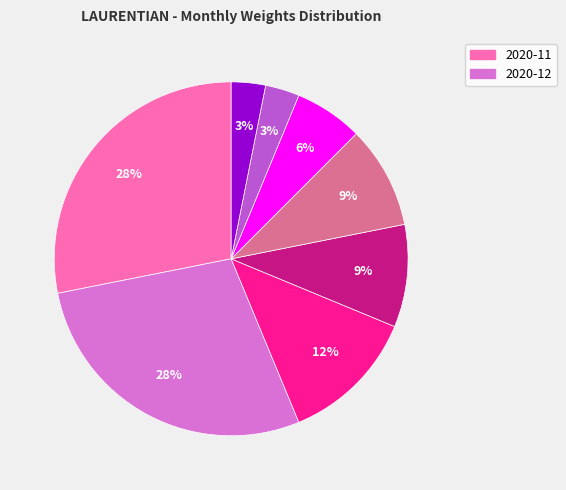

Is there a majority slice in this chart?

No